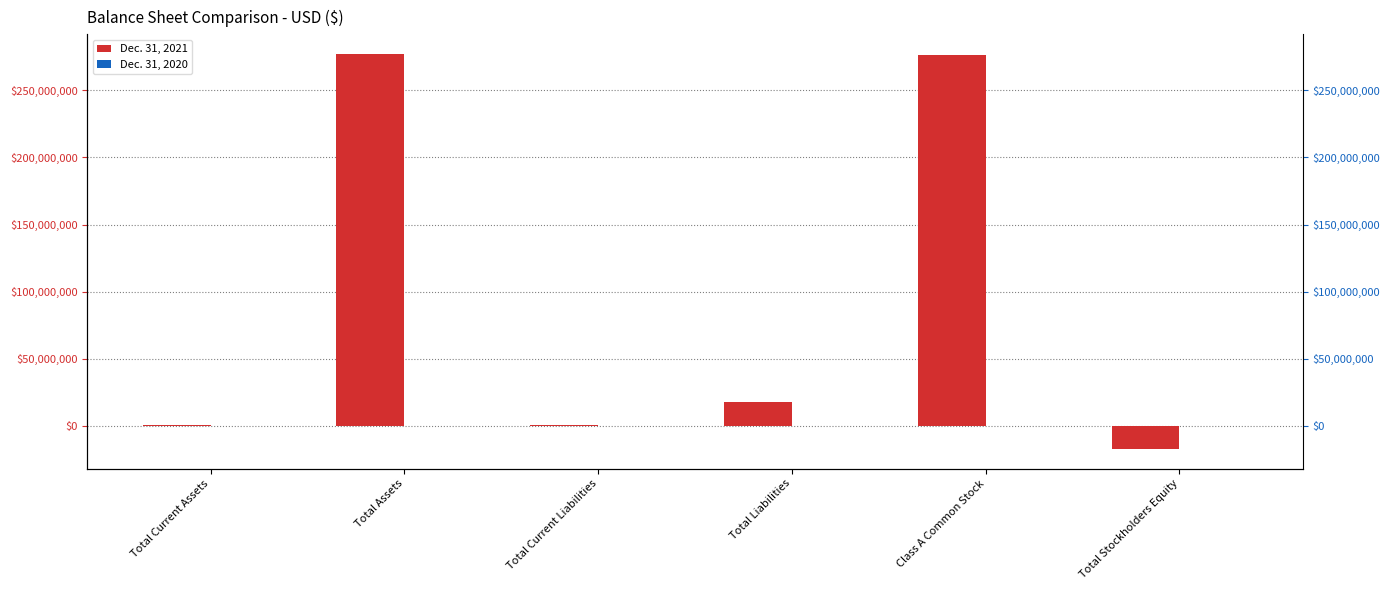

Where does the Dec. 31, 2021 series first go above 17879385?

Total Assets